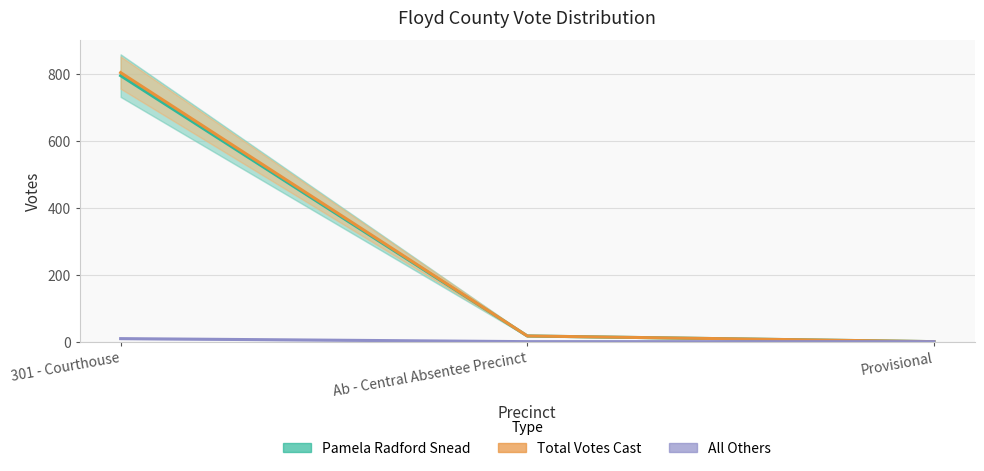

What is the label of the 3rd point from the left?

Provisional